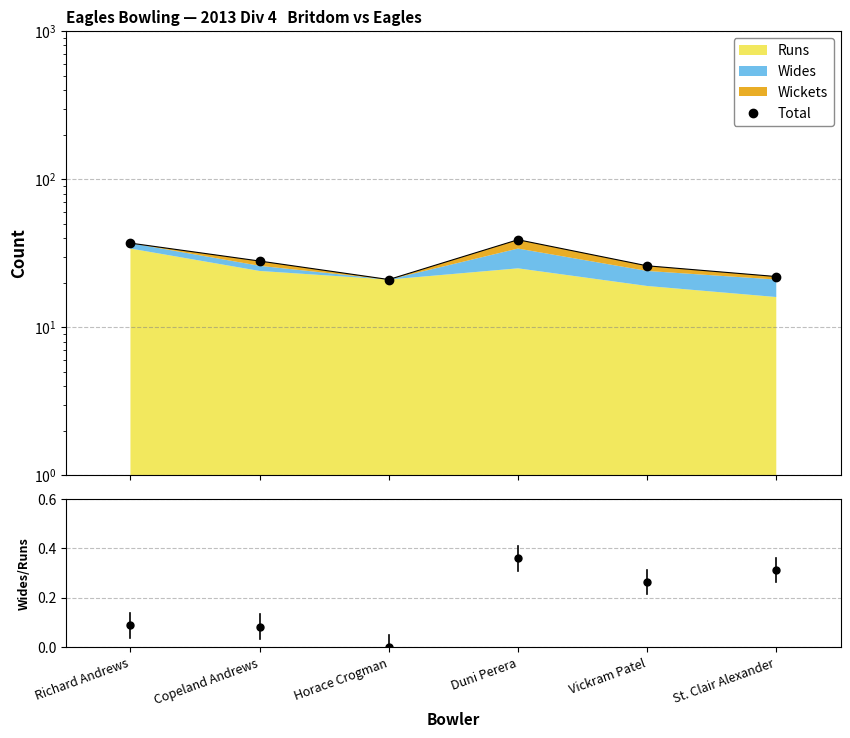

What is the difference between the Total values at St. Clair Alexander and Richard Andrews?

15.0